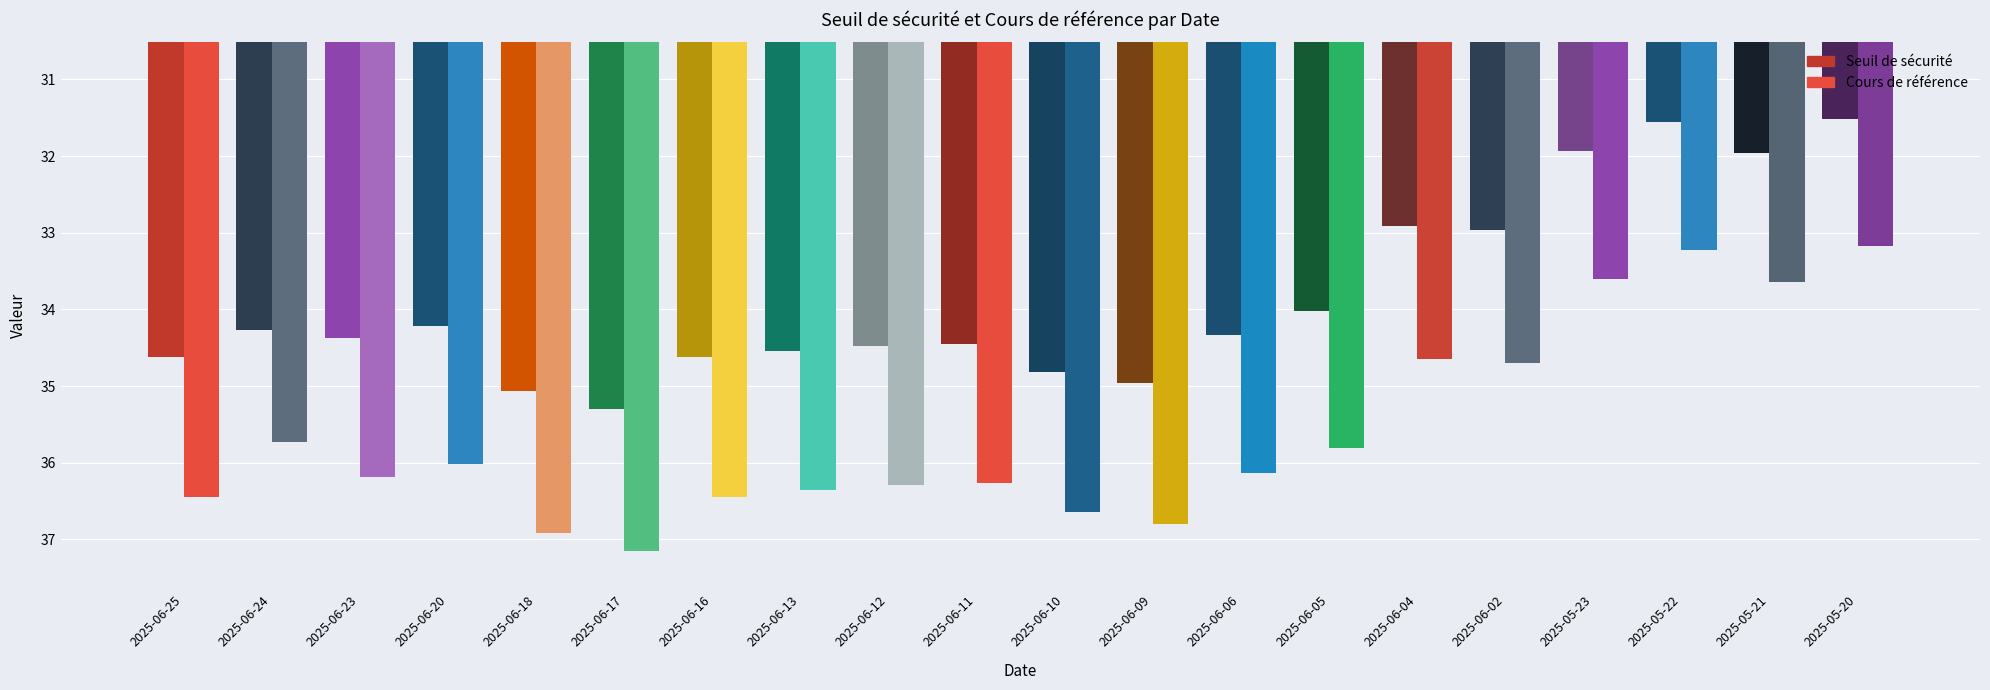

Is it true that Cours de référence equals 34.7 at 2025-06-02?

True